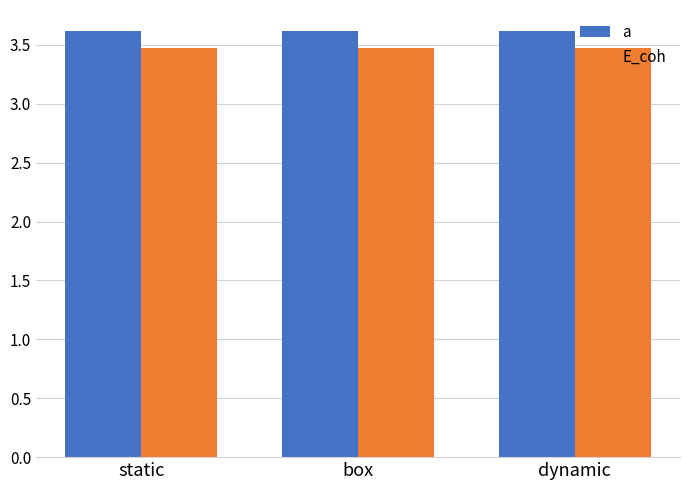

What is the difference between the highest and lowest values at box?

0.1